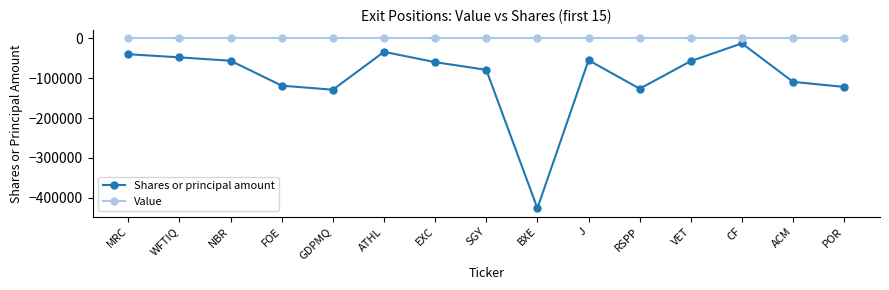

Is the value of Value at ATHL greater than the value of Shares or principal amount at ATHL?

Yes